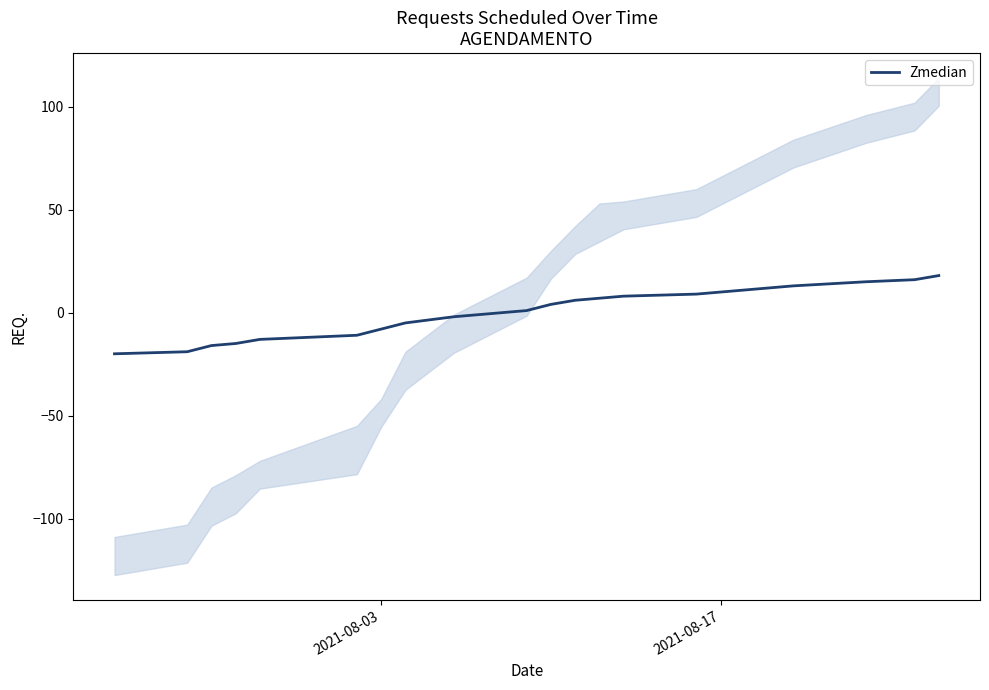

What is the lowest value of the Zmedian series?

-19.9